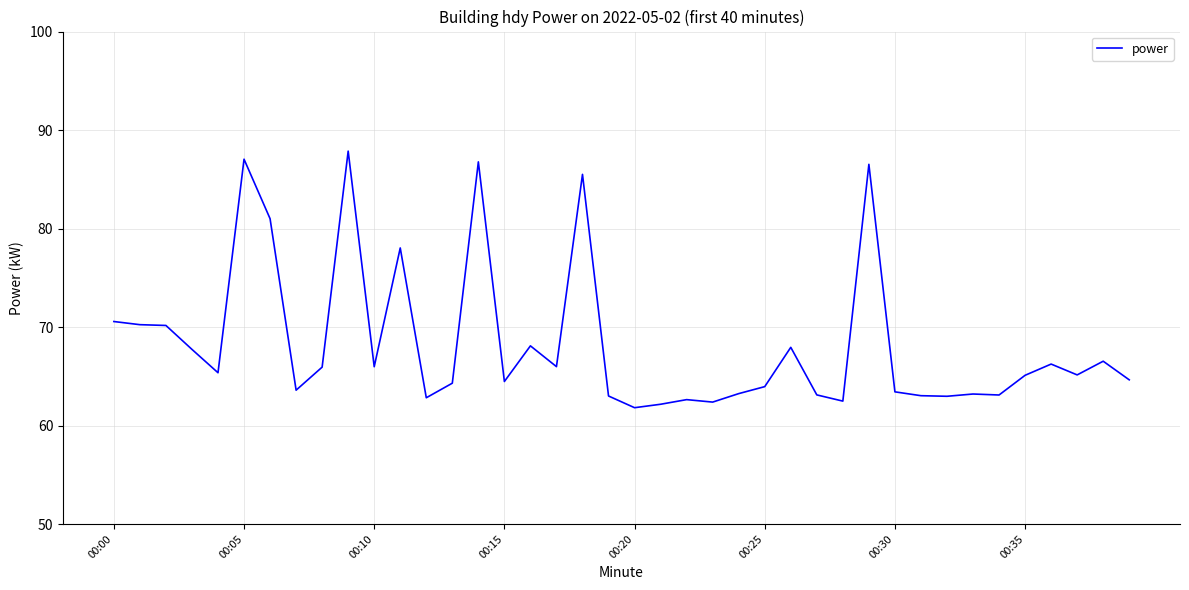

Is this an area chart (filled region under the line)?

No